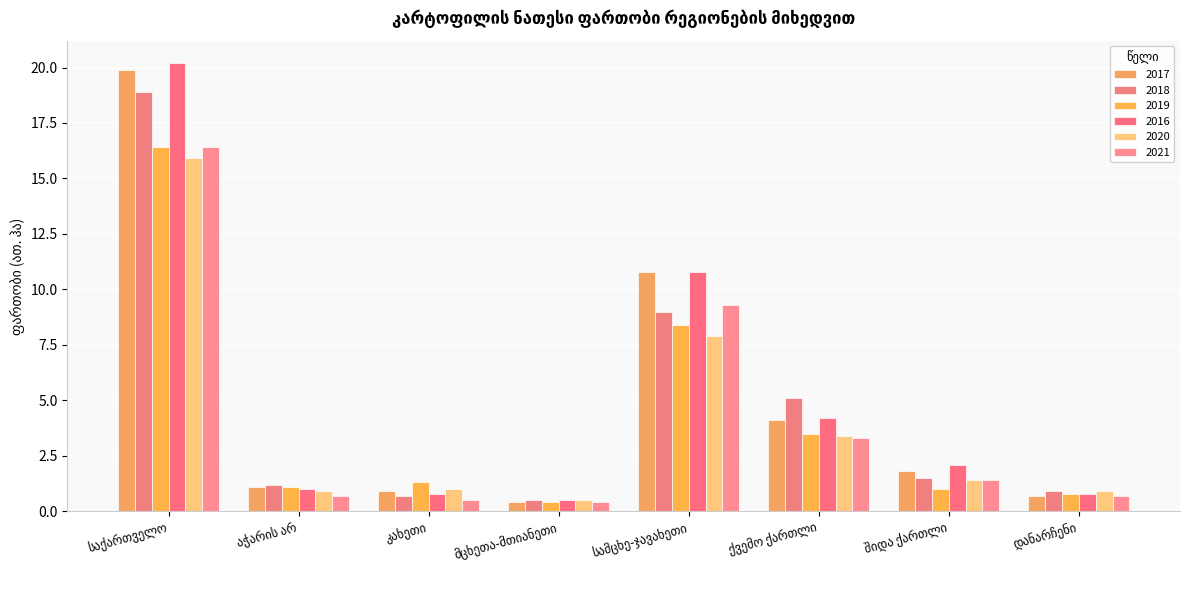

True or false: 2016 has a value of 0.3 at მცხეთა-მთიანეთი.

False